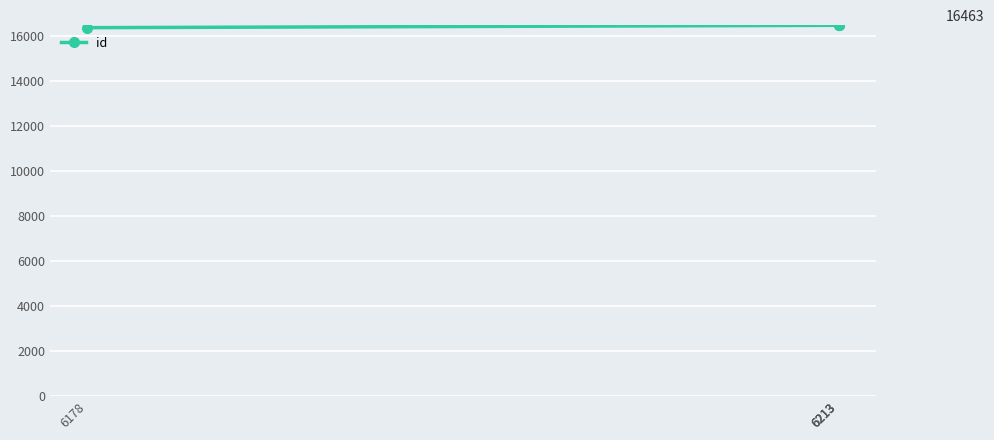

What is the difference between the maximum and minimum values?

109